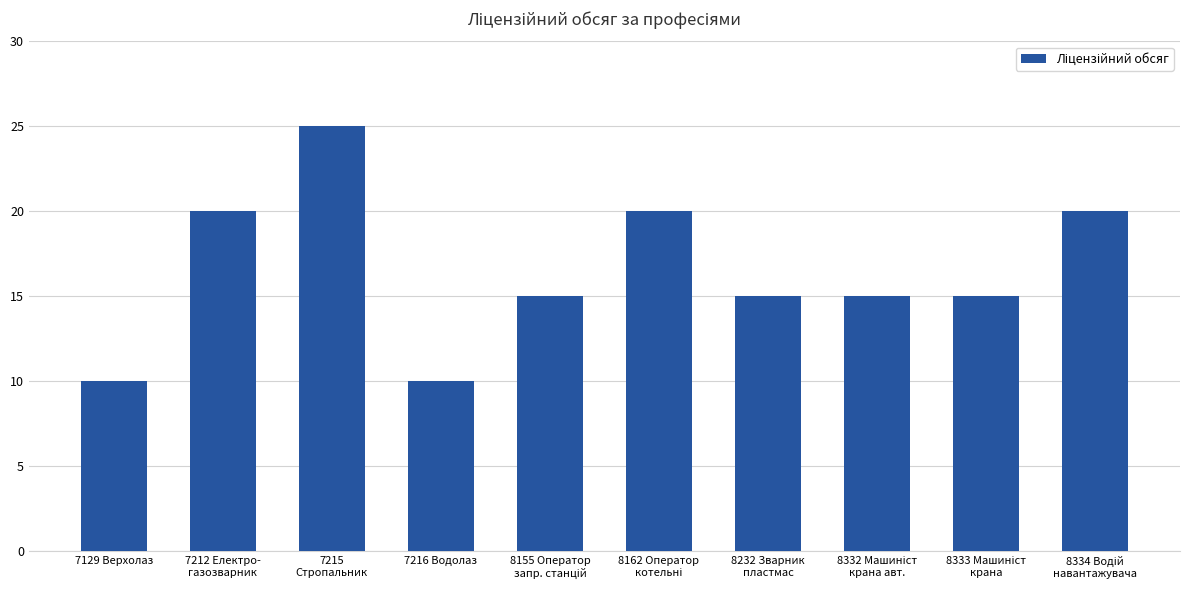

What is the difference between the maximum and minimum values?

15